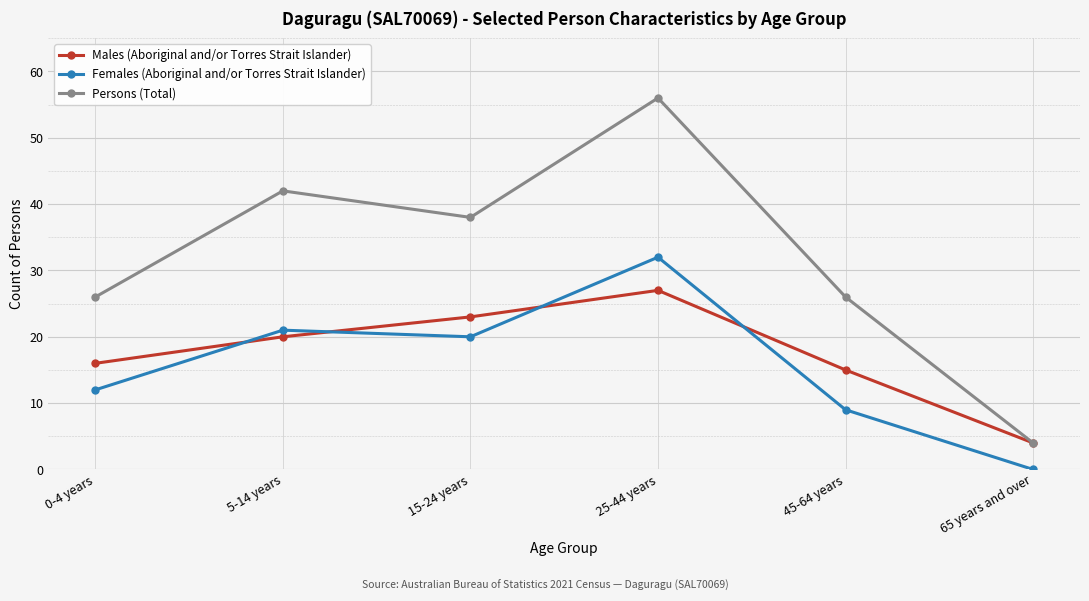

Rank the categories by Females (Aboriginal and/or Torres Strait Islander) value from highest to lowest.

25-44 years, 5-14 years, 15-24 years, 0-4 years, 45-64 years, 65 years and over